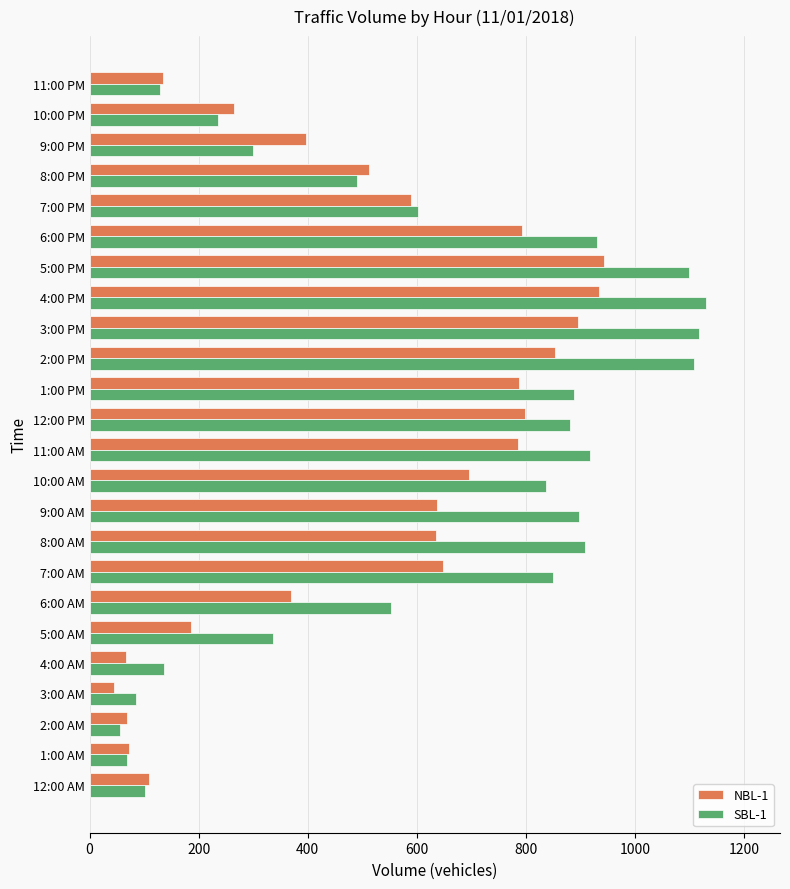

Which series has the largest range (max minus min)?

SBL-1